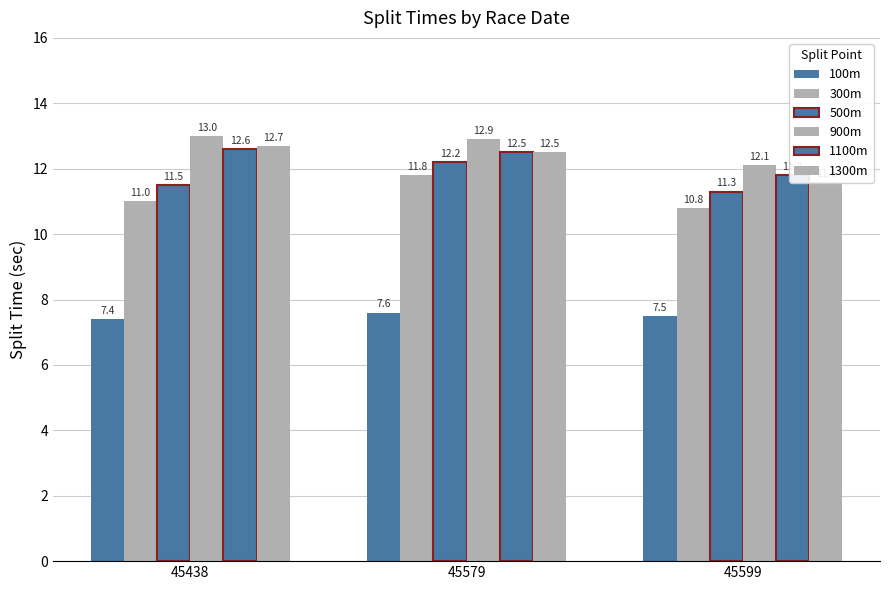

What is the sum of all 100m values?

22.5